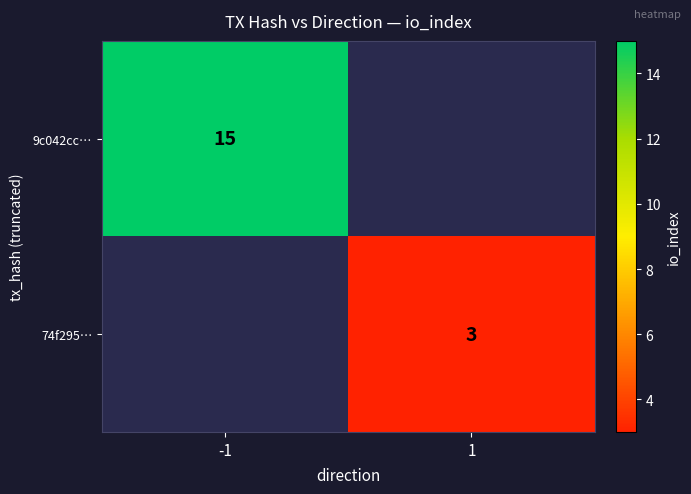

True or false: 74f295… has a value of 3 at 1.

True